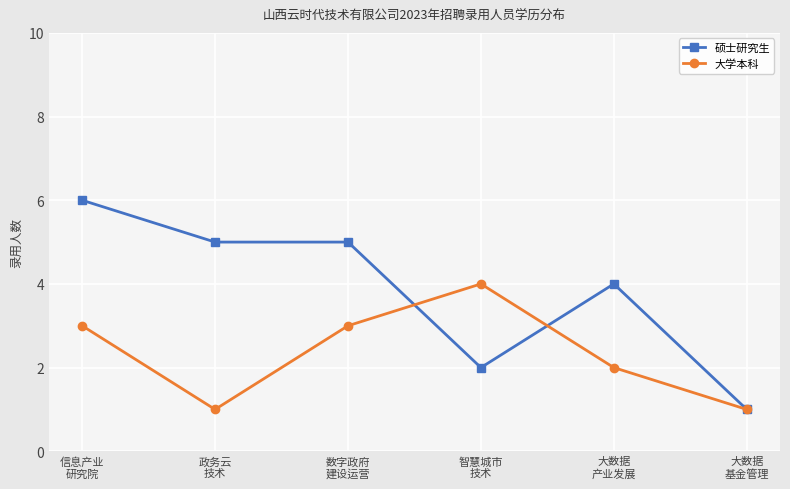

Rank the series by their average value, from highest to lowest.

硕士研究生, 大学本科